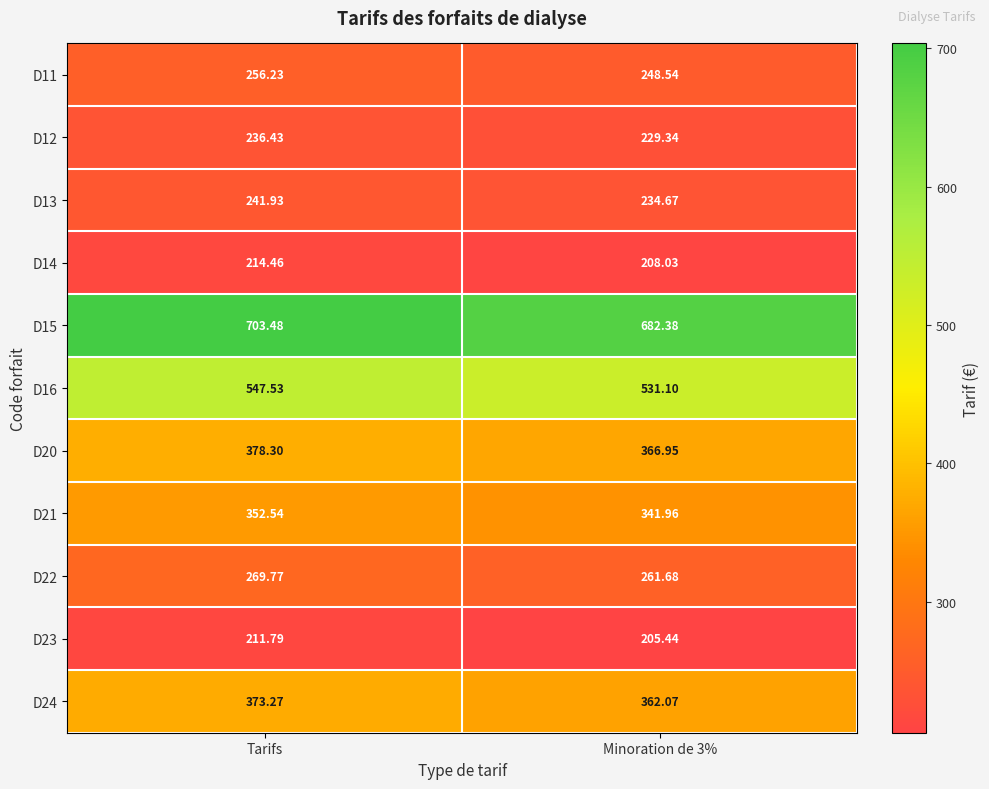

Is the value of D20 at Minoration de 3% greater than the value of D15 at Tarifs?

No